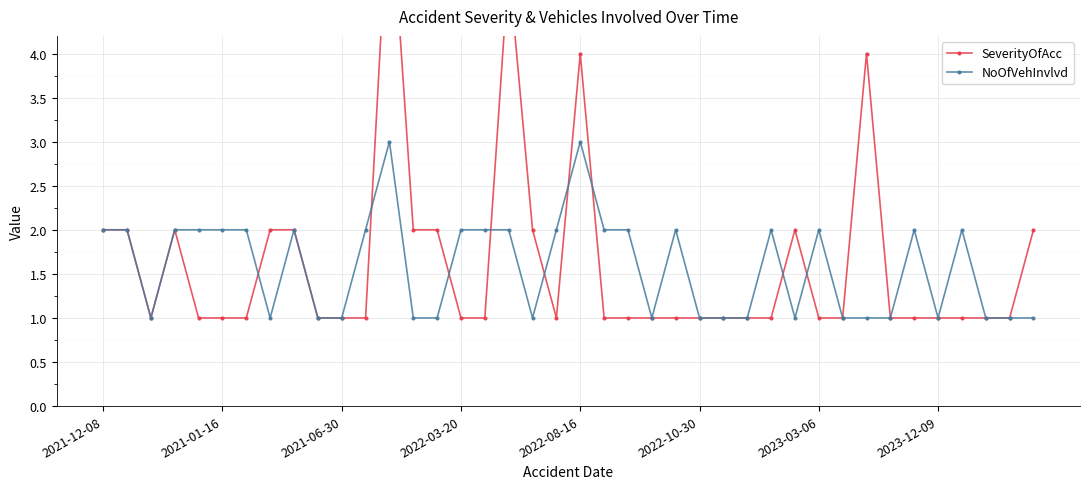

In NoOfVehInvlvd, how many points are lower than both neighbors (excluding endpoints)?

6